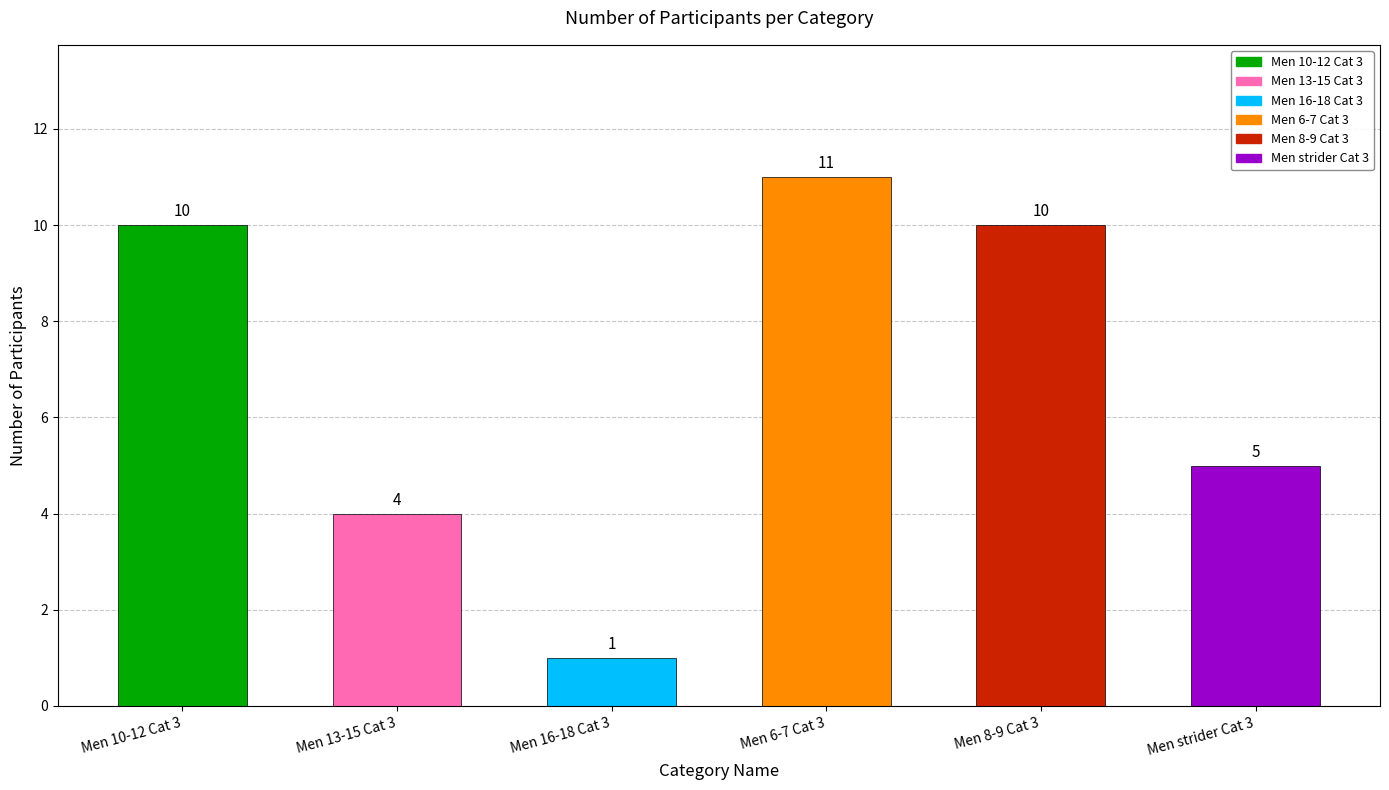

What is the label of the 1st bar from the left?

Men 10-12 Cat 3